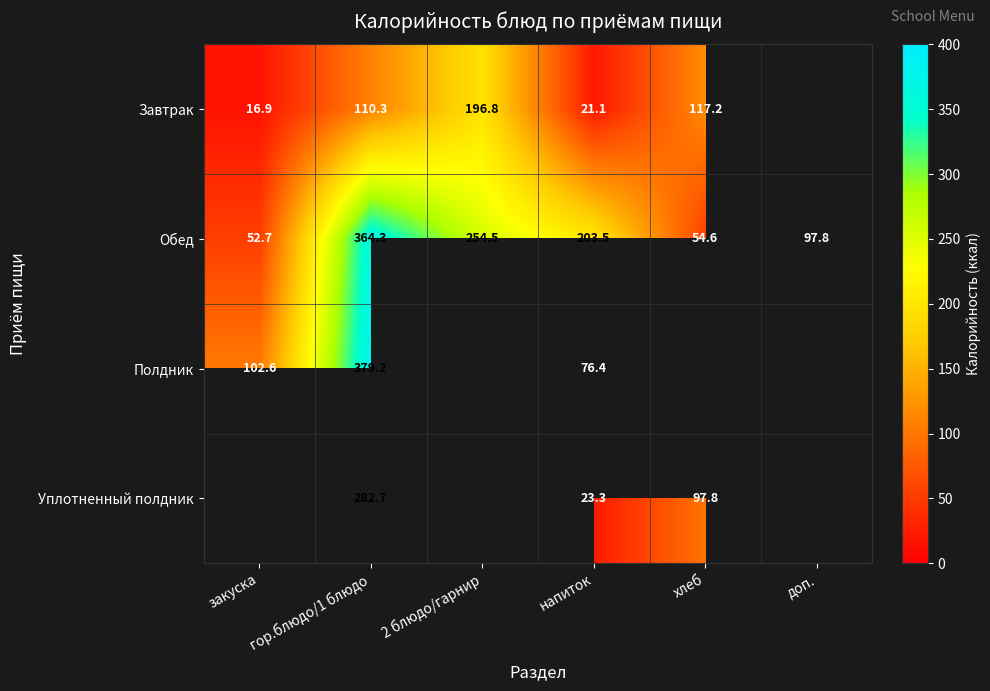

What is the sum of the Обед values at хлеб and закуска?

107.3